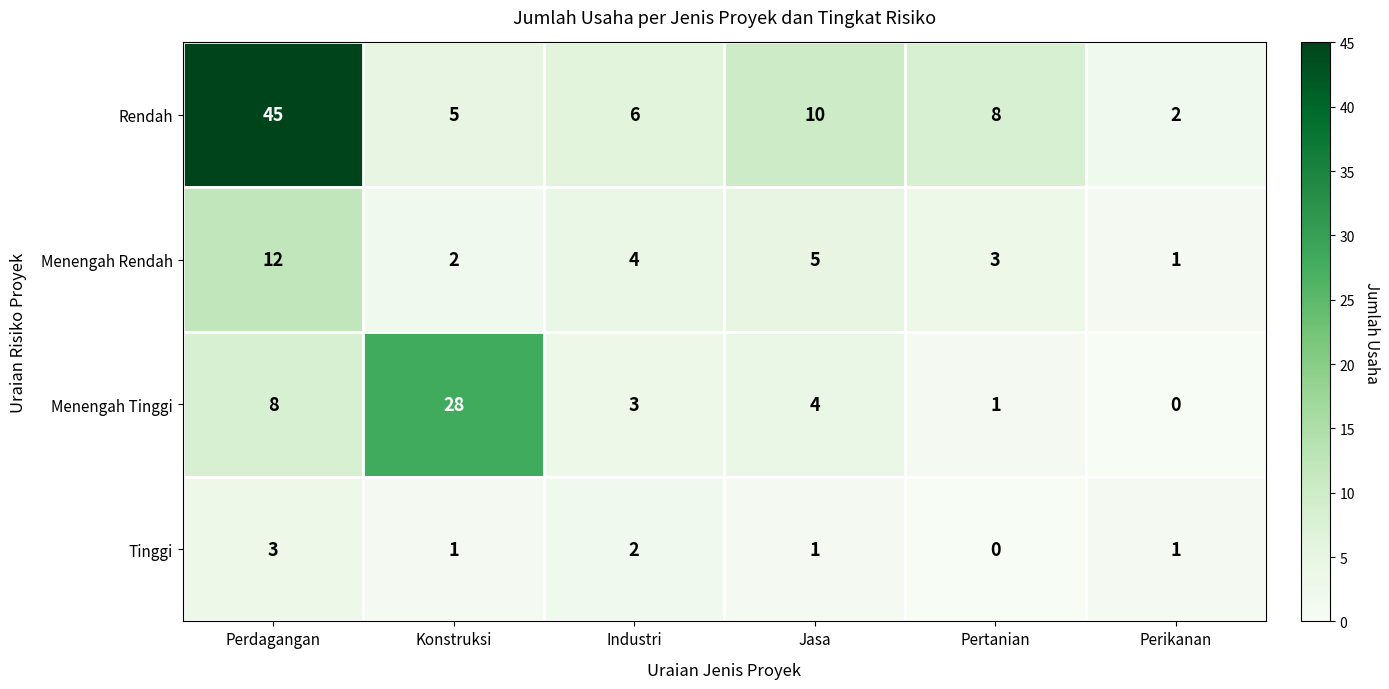

Which series has the largest range (max minus min)?

Rendah